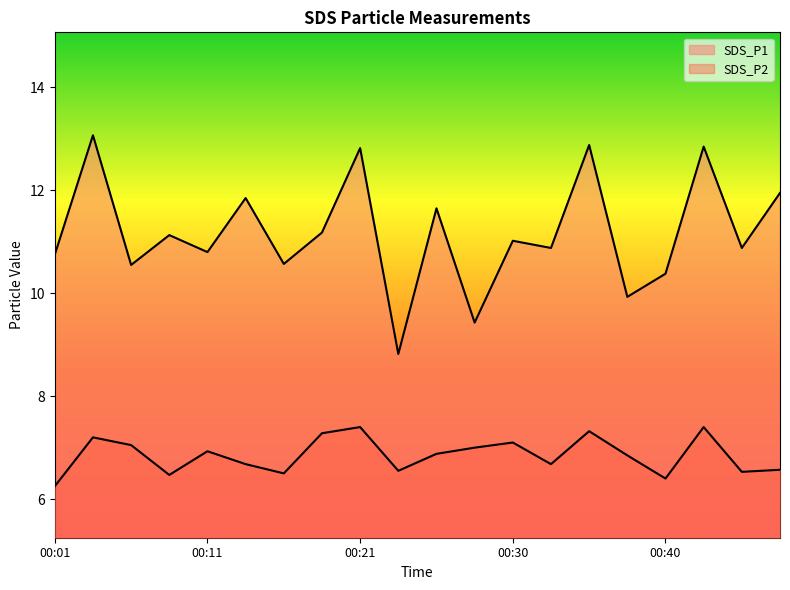

Which series has the largest total across all categories?

SDS_P1